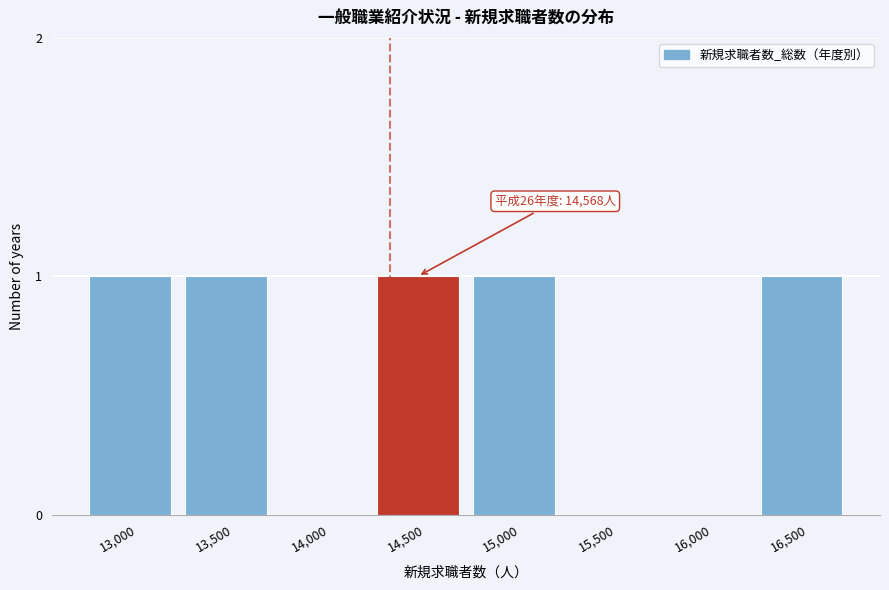

Reading left to right, transcribe all the data shown in this chart.

13,000=1	13,500=1	14,000=0	14,500=1	15,000=1	15,500=0	16,000=0	16,500=1